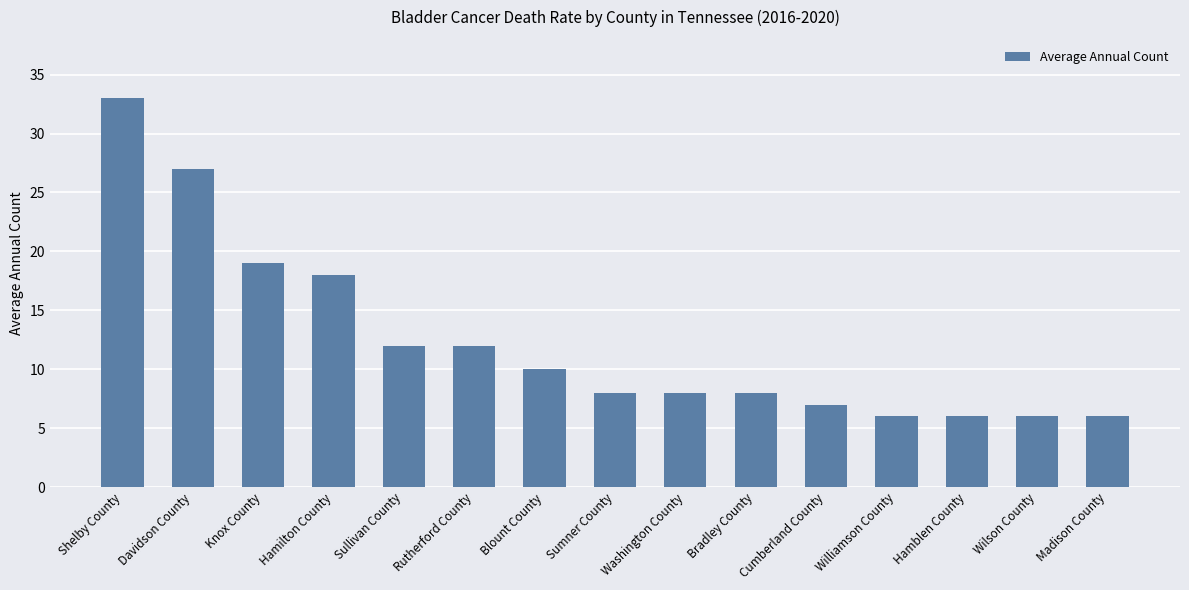

True or false: the data shows 18 at Hamilton County.

True